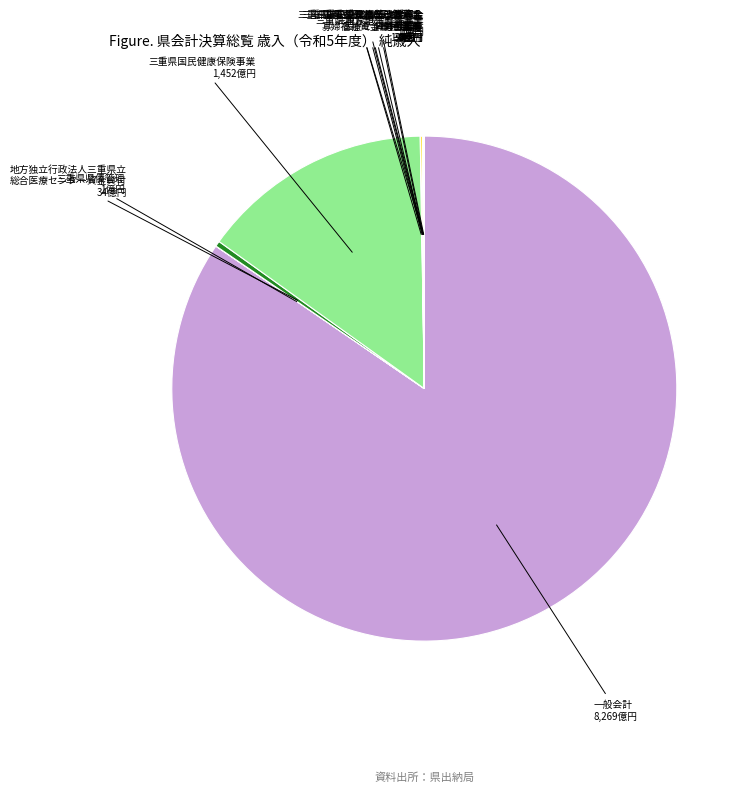

True or false: 三重県国民健康保険事業 accounts for 4% of the total.

False